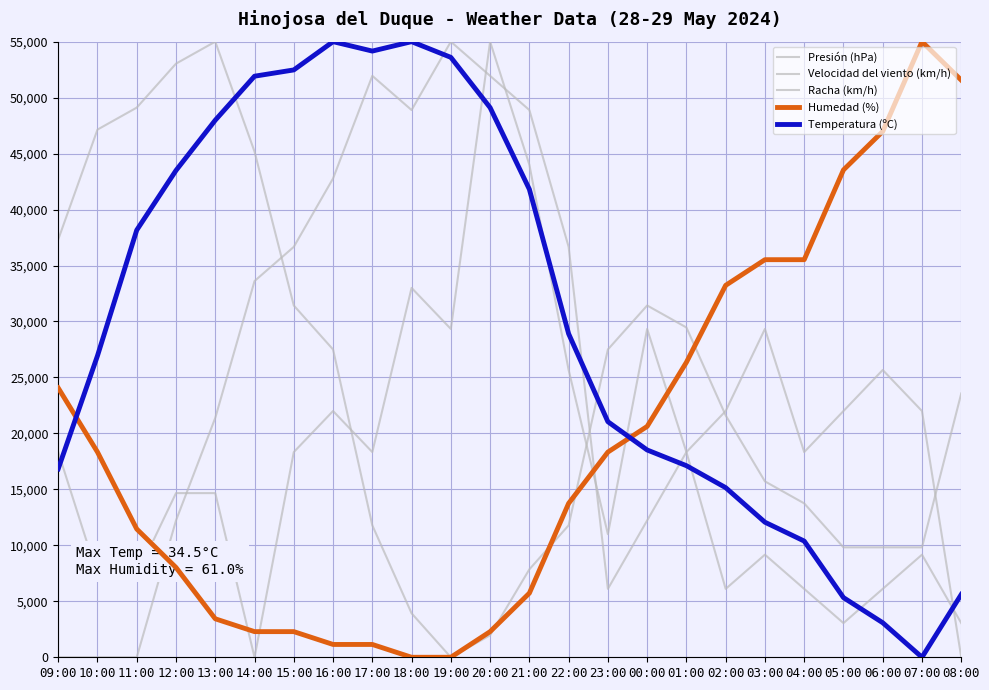

How many lines are shown in the chart?

5